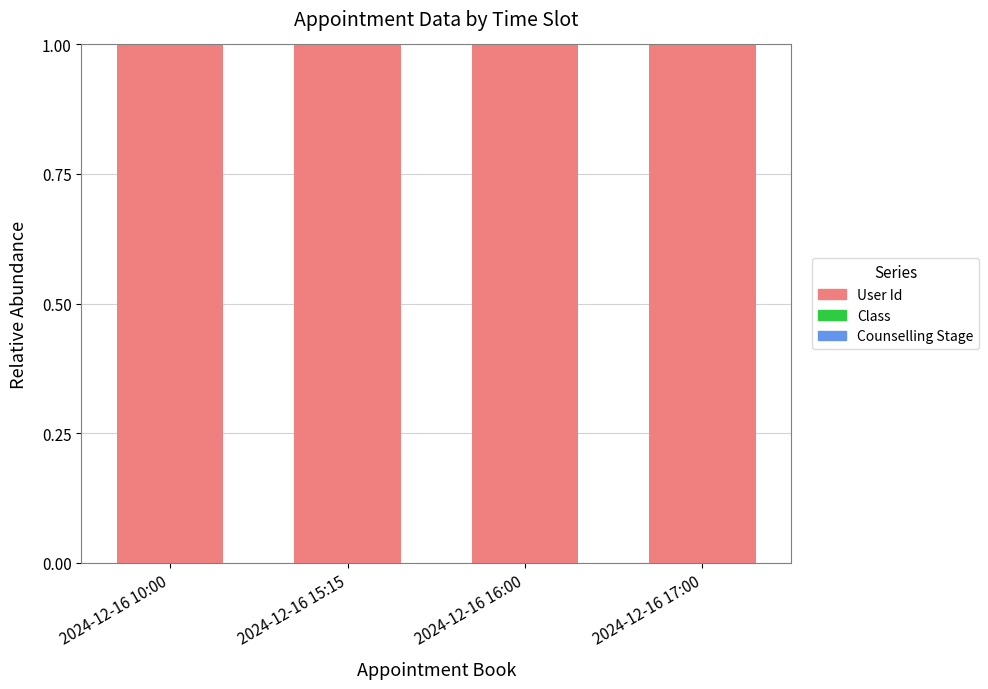

What is the highest value of the User Id series?

1.0